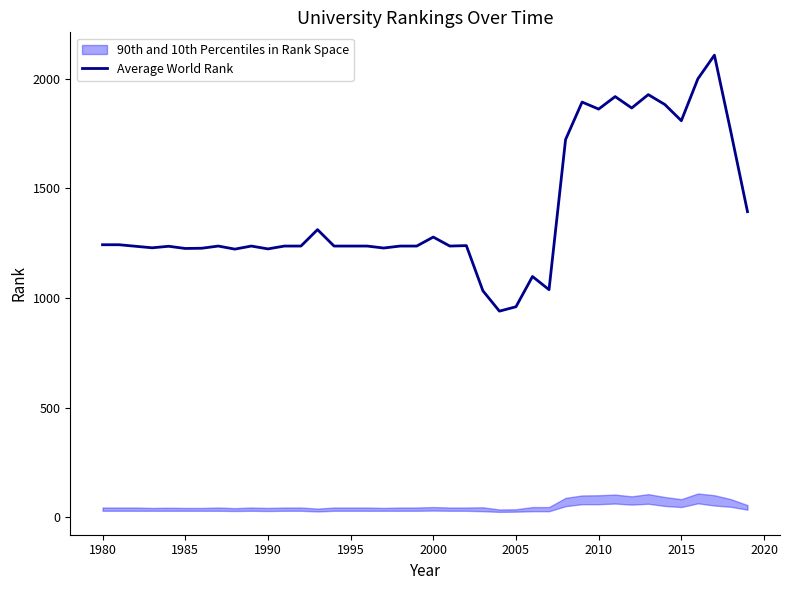

How many data points are above 1237?

17